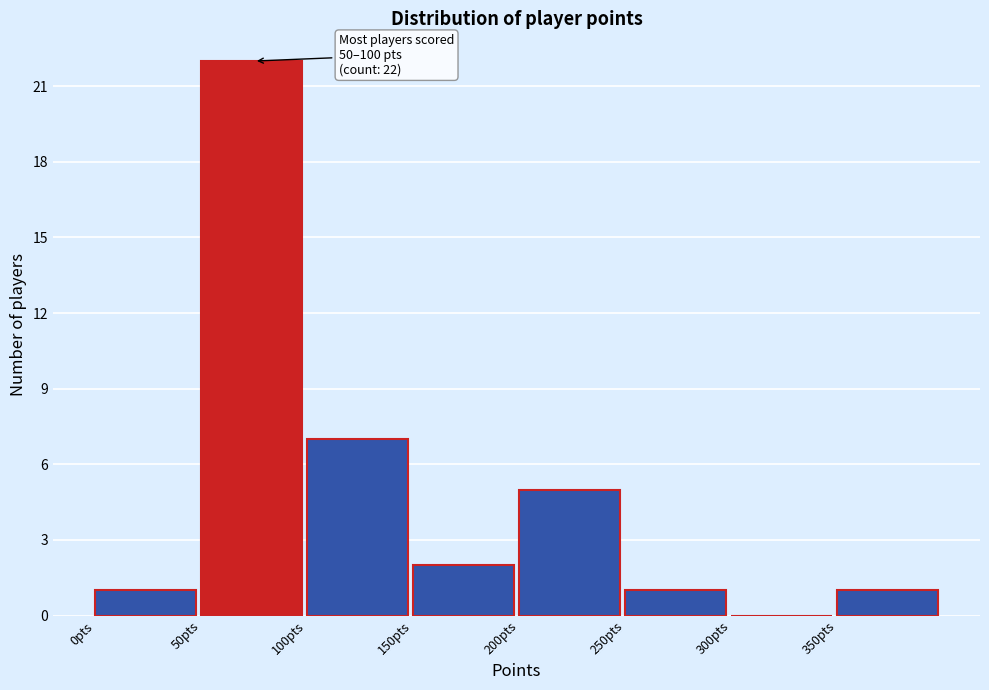

Over which range of the x-axis is the bar tallest?

50 to 100